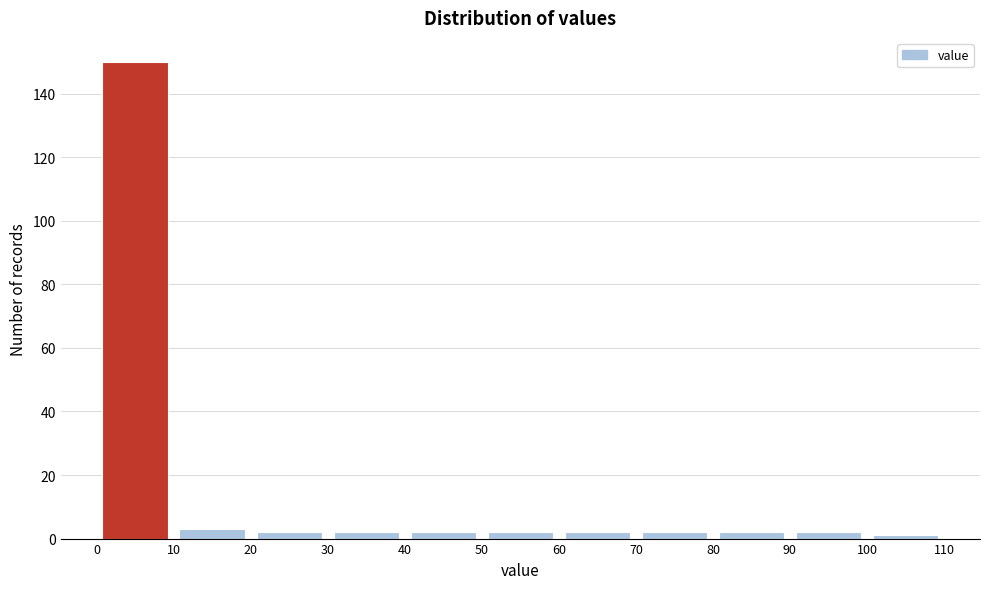

How tall is the bar that spans 90 to 100 on the x-axis? The values are not printed on the chart, so give them approximately, as read against the axis.

2